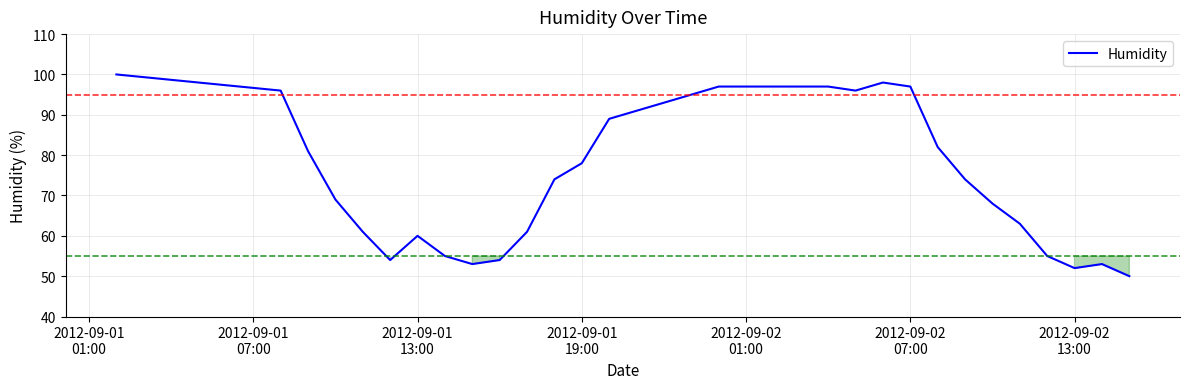

What is the difference between the maximum and second lowest values?

48